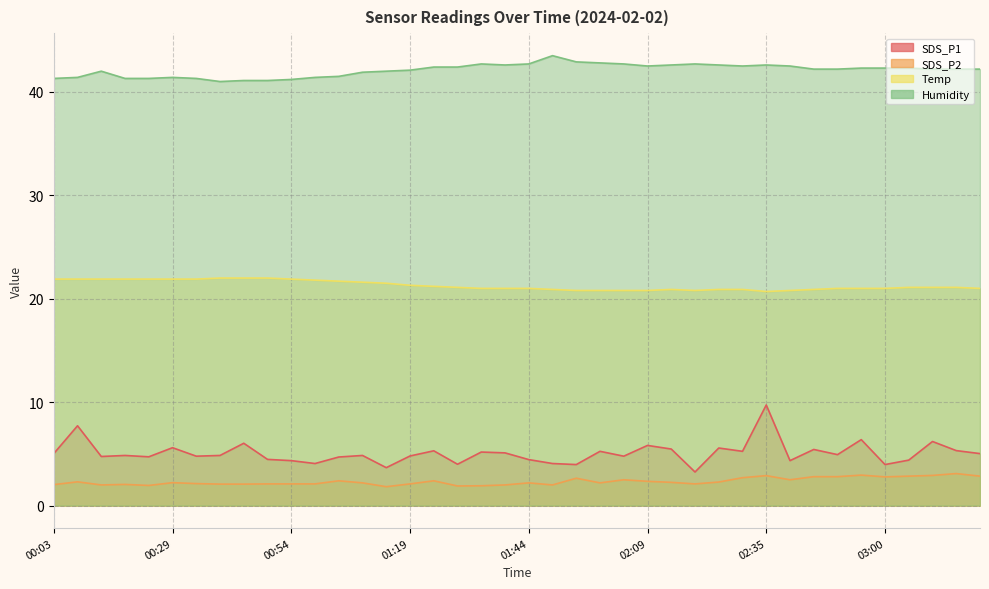

What is the highest value of the SDS_P2 series?

3.1